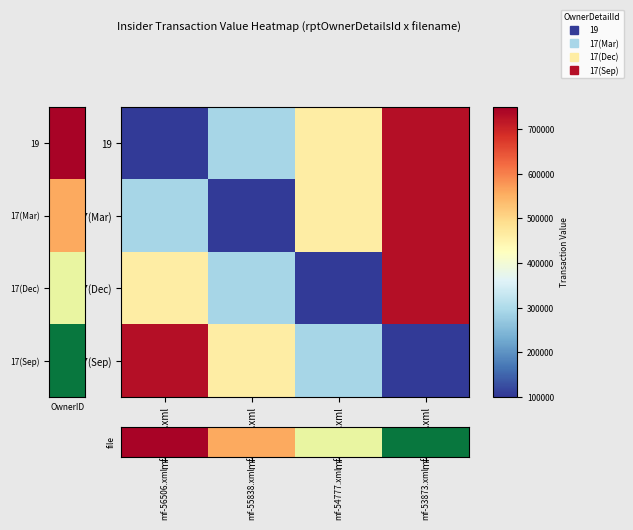

What is the smallest value displayed?

106905